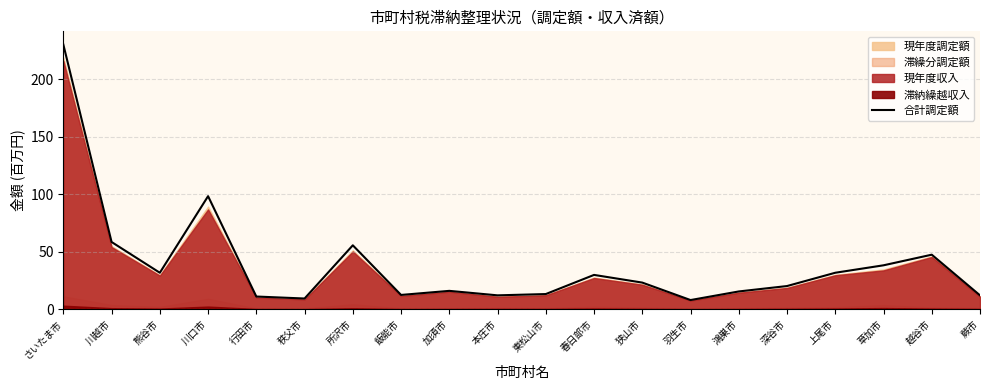

How many interior local peaks (higher than both neighbors) does the data have?

5